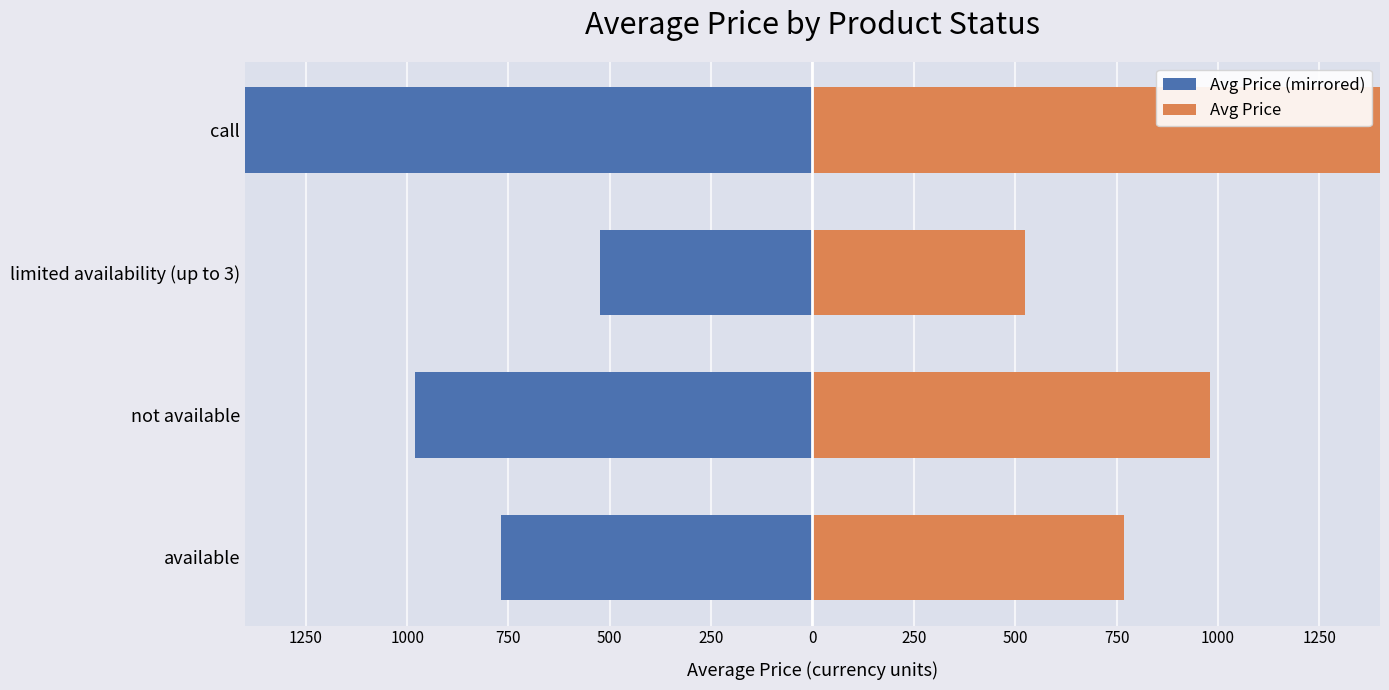

What is the greatest value displayed?

2551.5